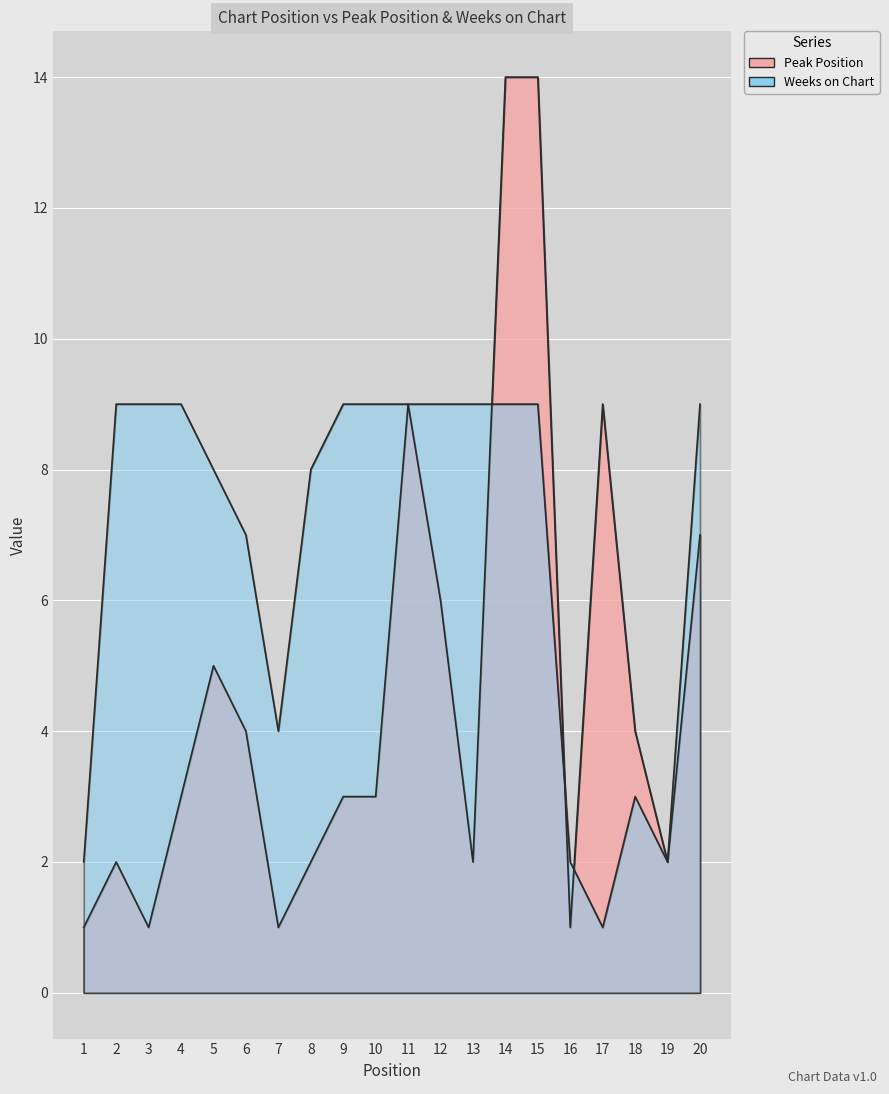

How many times do Peak Position and Weeks on Chart cross each other?

3